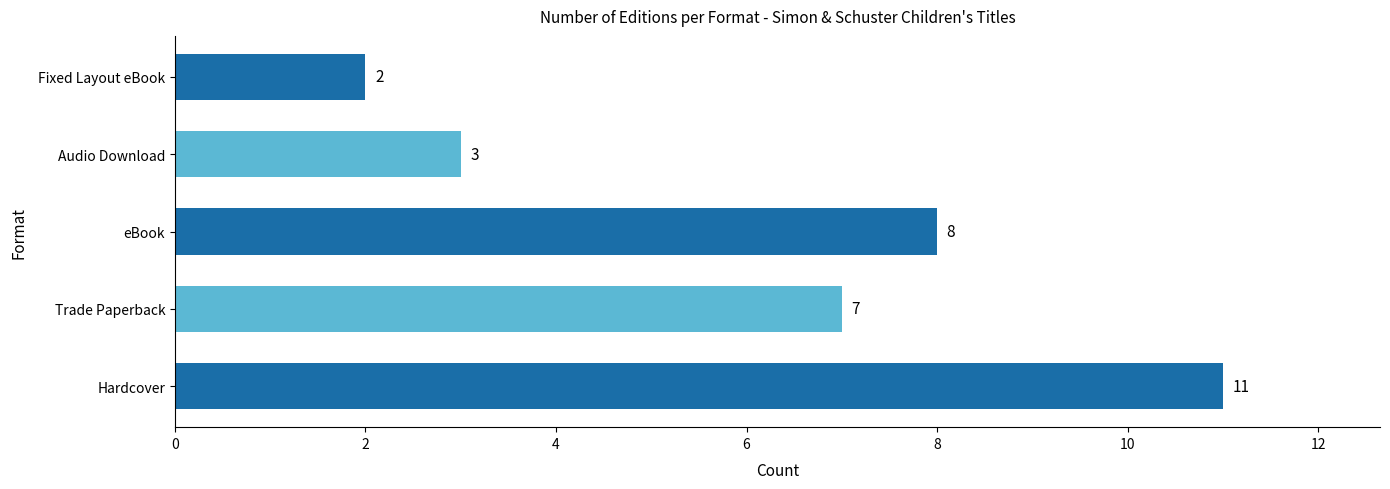

Reading top to bottom, list all the values displayed in this chart.

Fixed Layout eBook=2	Audio Download=3	eBook=8	Trade Paperback=7	Hardcover=11